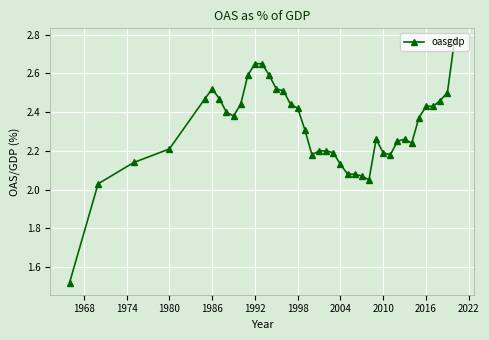

How many categories are shown in the chart?

40